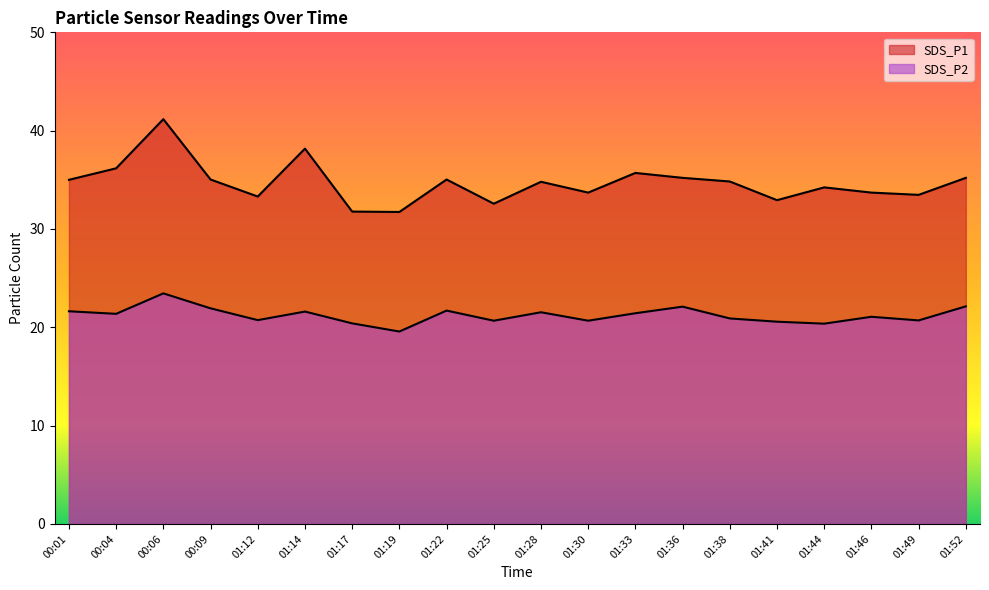

What is the maximum value for SDS_P1?

41.2